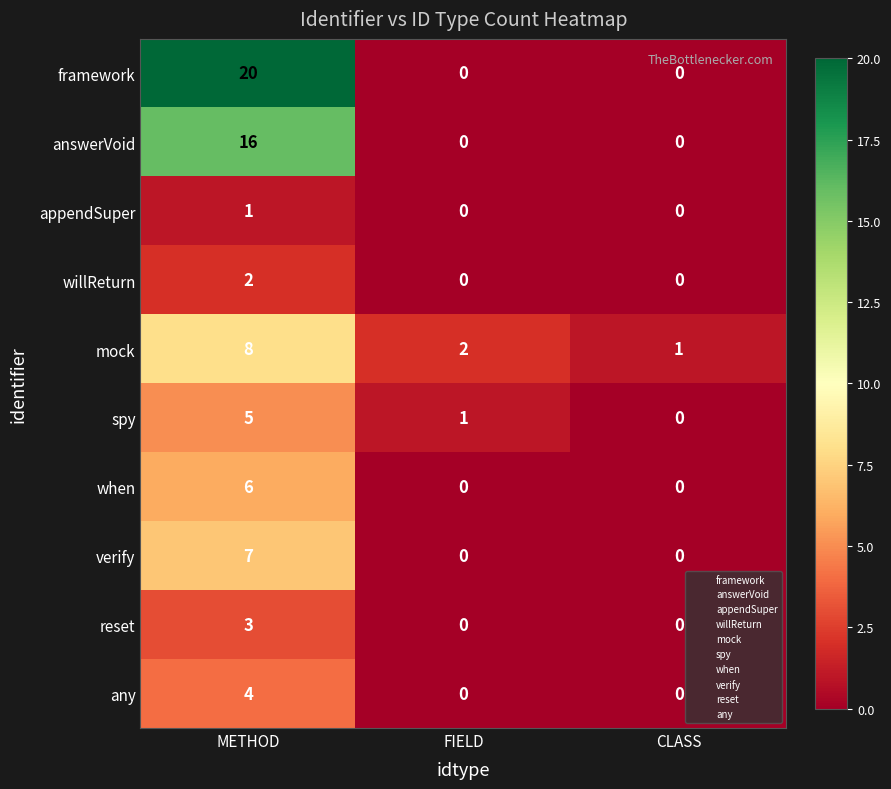

List the series in order of their peak value, highest first.

framework, answerVoid, mock, verify, when, spy, any, reset, willReturn, appendSuper